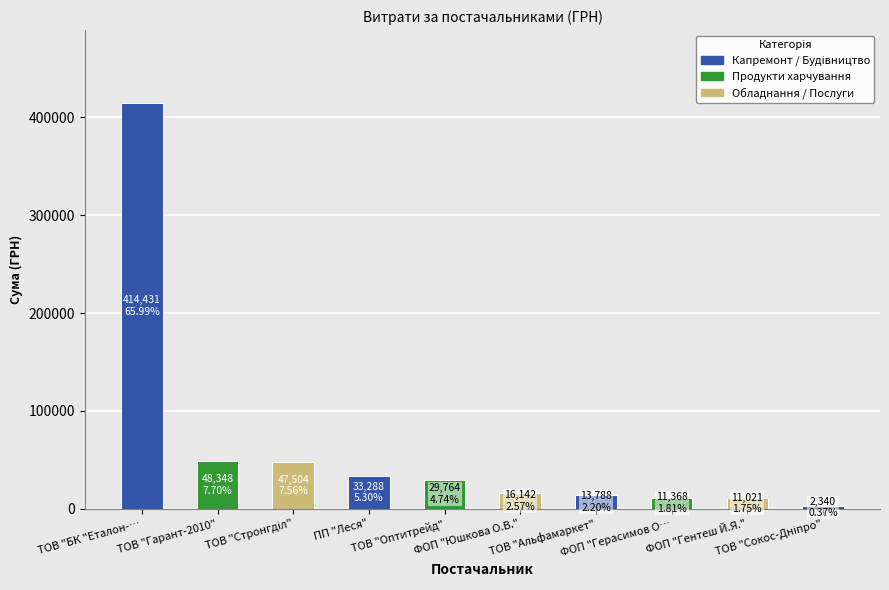

How many bars are there in total?

10